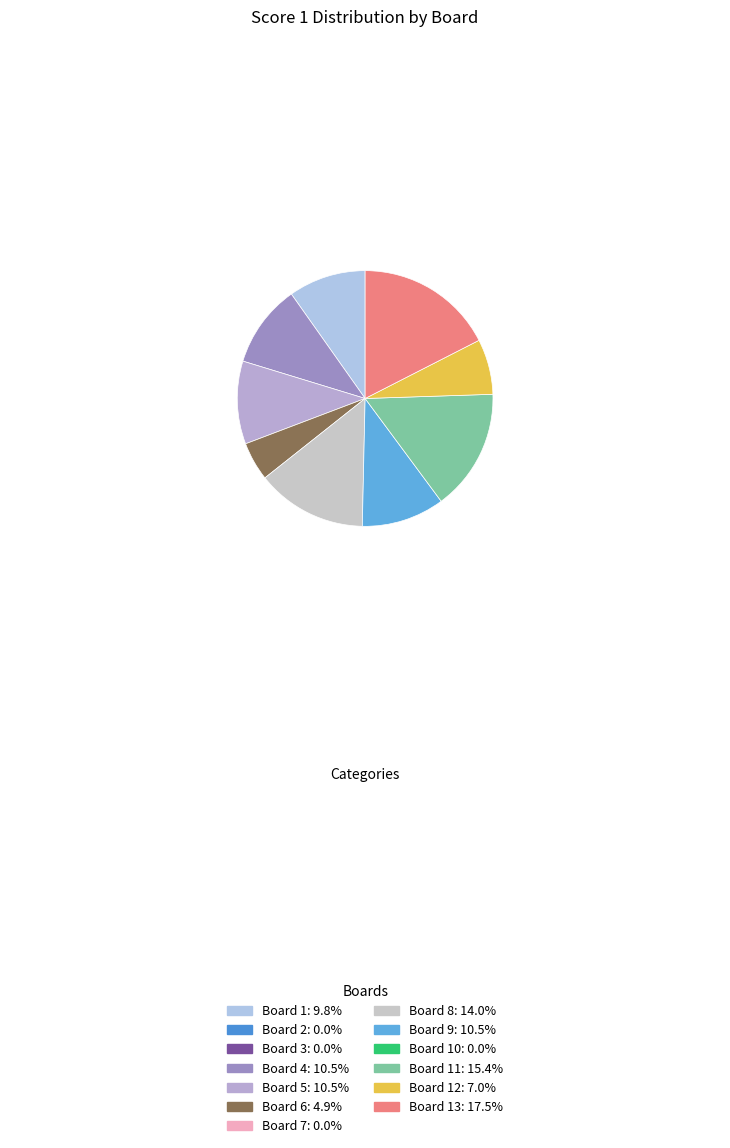

Count the number of slices in the pie.

9